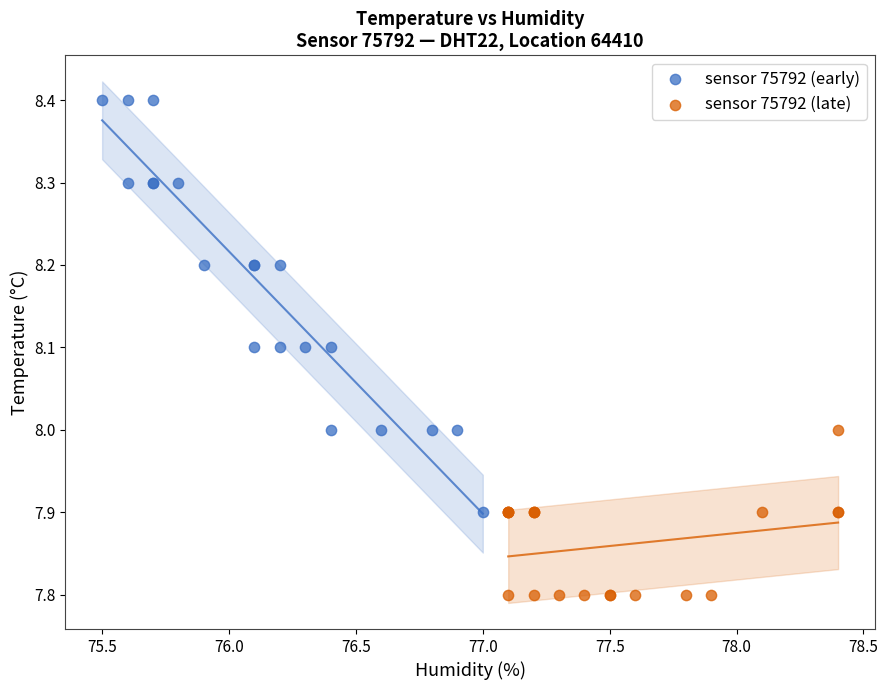

What are all the series names shown in the legend?

sensor 75792 (early), sensor 75792 (late)